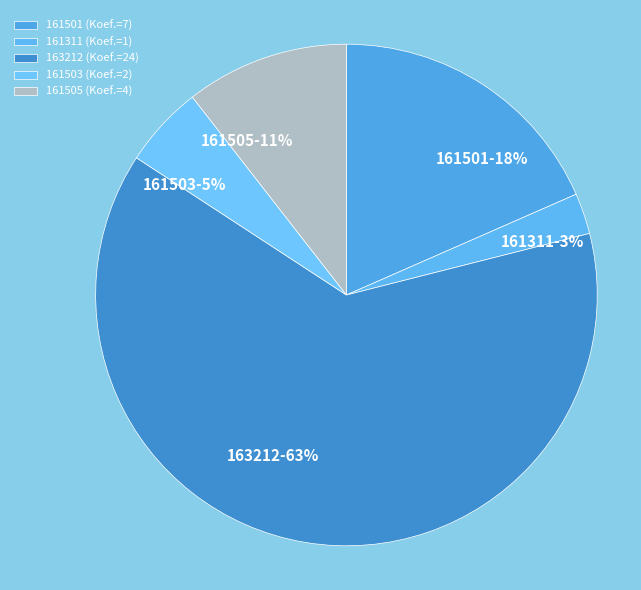

To the nearest percent, what is the average slice percentage?

20%